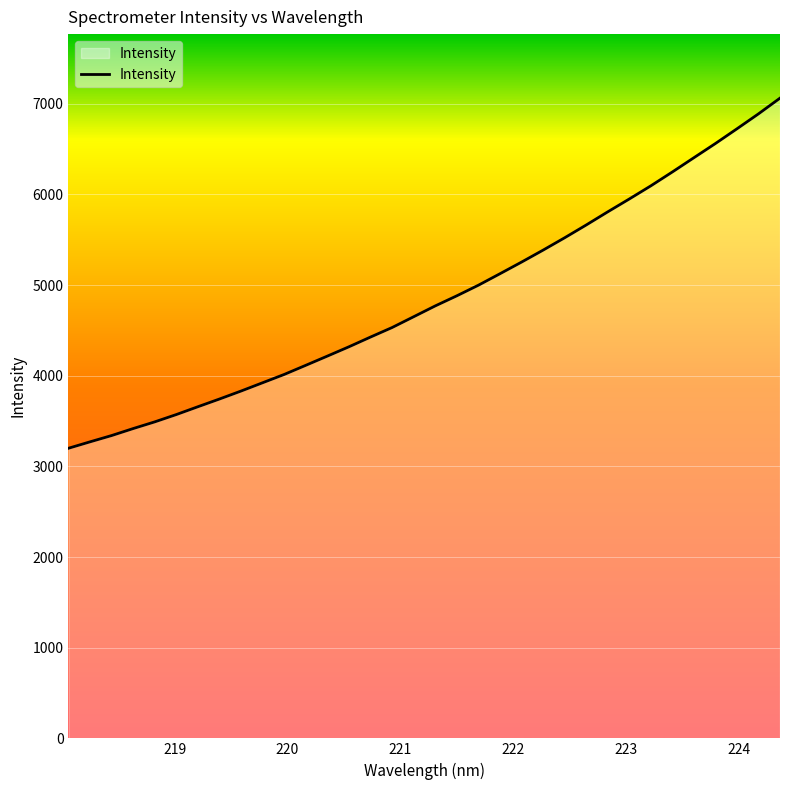

What is the average value?

4853.8